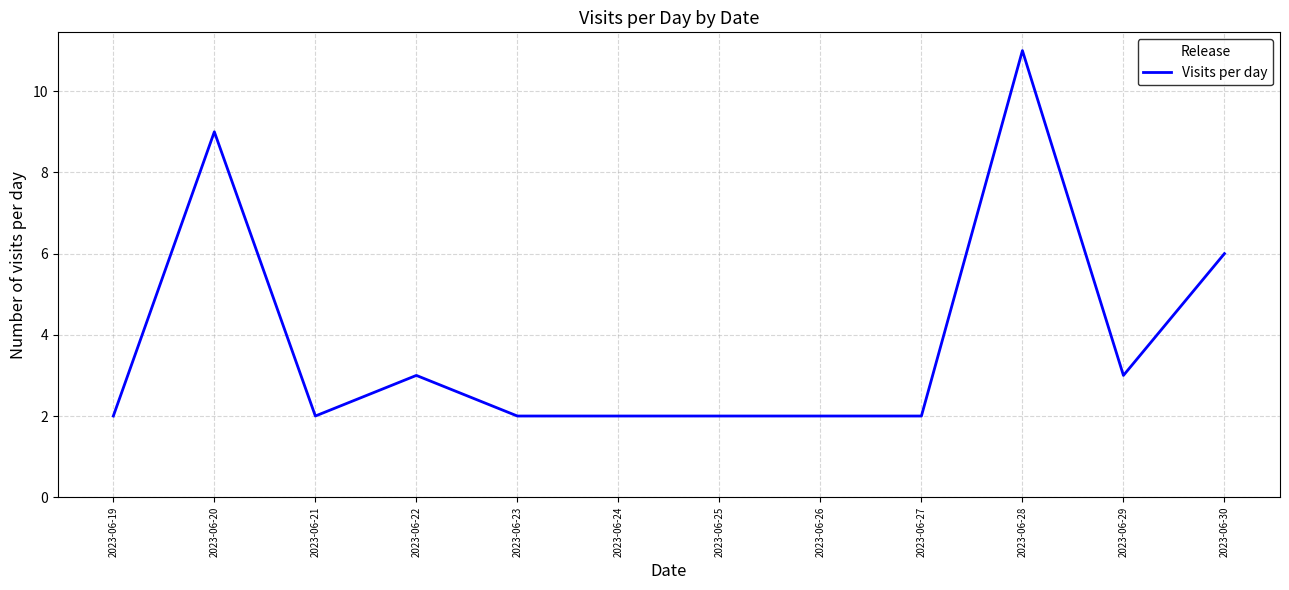

Reading left to right, extract all data points from this chart.

2	9	2	3	2	2	11	3	6